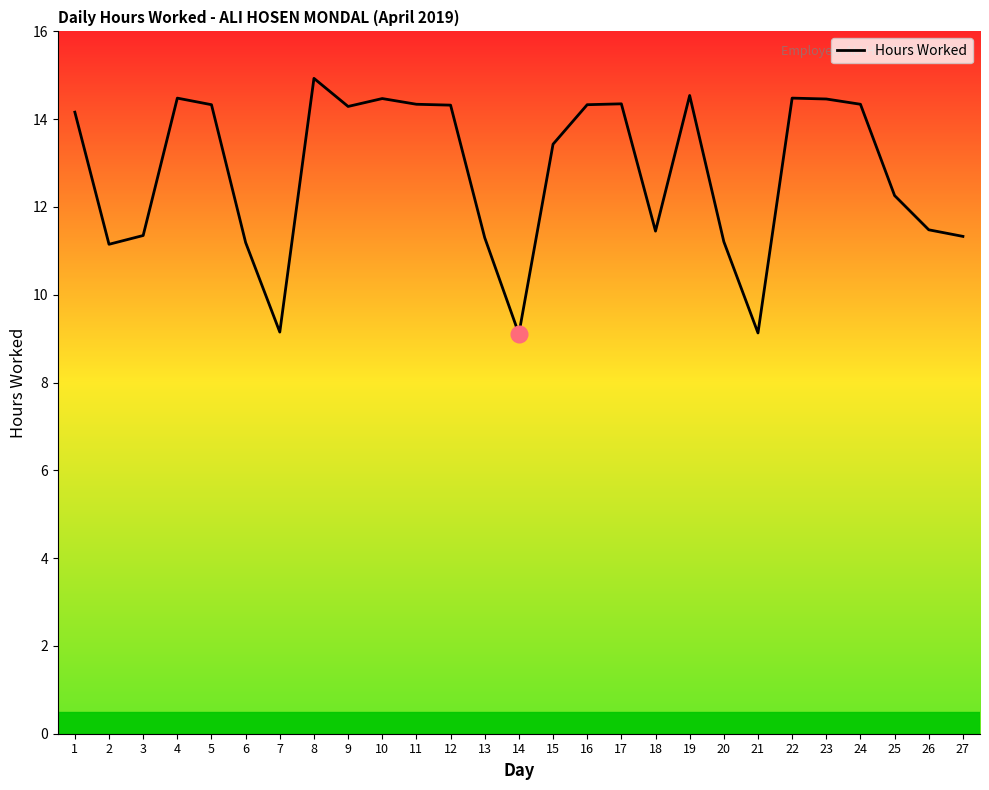

How many lines are shown in the chart?

1